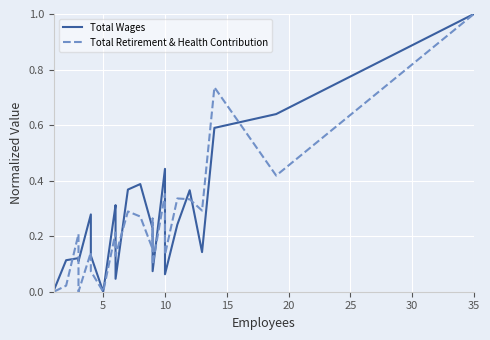

The Total Wages series shows 0.5 at 30. True or false?

False